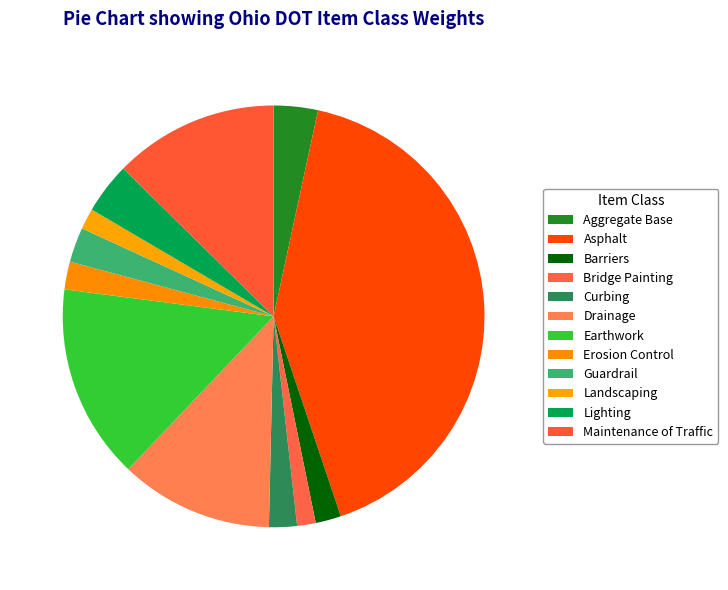

What percentage do Barriers and Maintenance of Traffic together represent?

14.6%